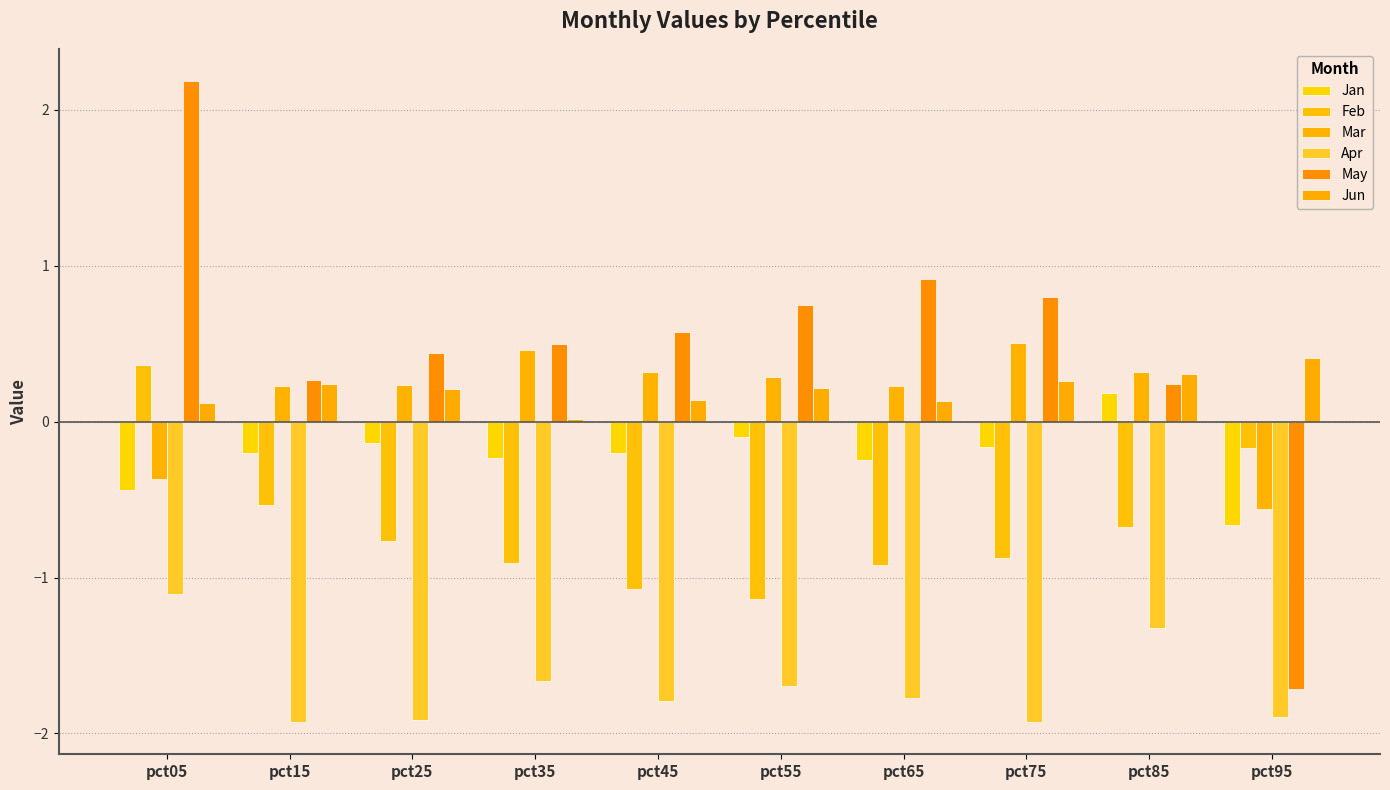

Which series has the largest total across all categories?

May